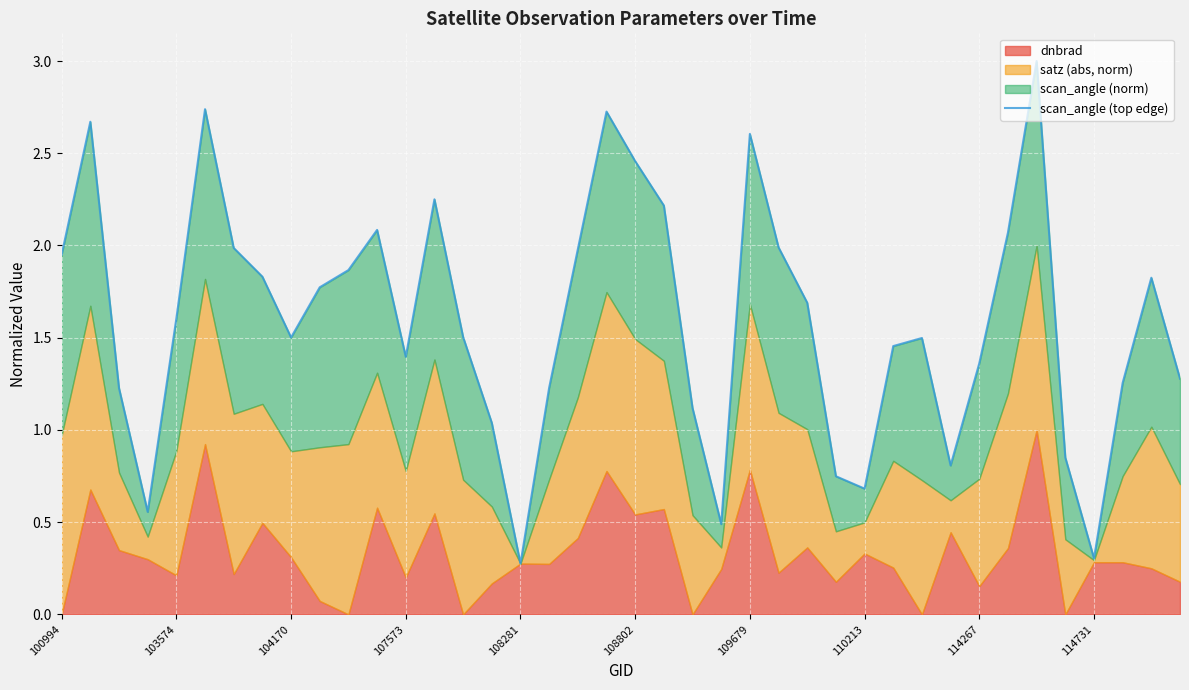

The chart shows a value of 1.2 at 17. True or false?

True